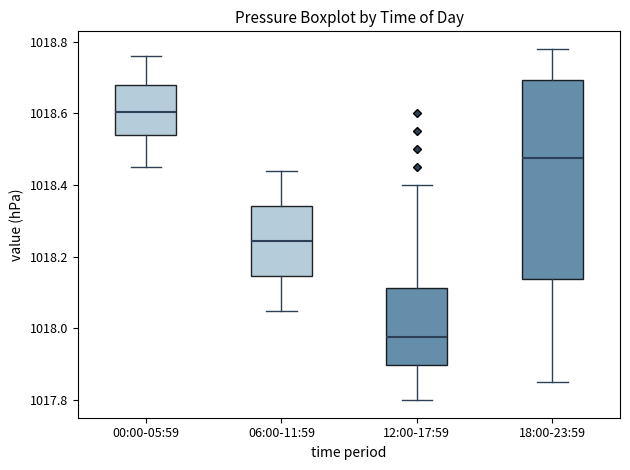

Which box's median line is the lowest?

12:00-17:59